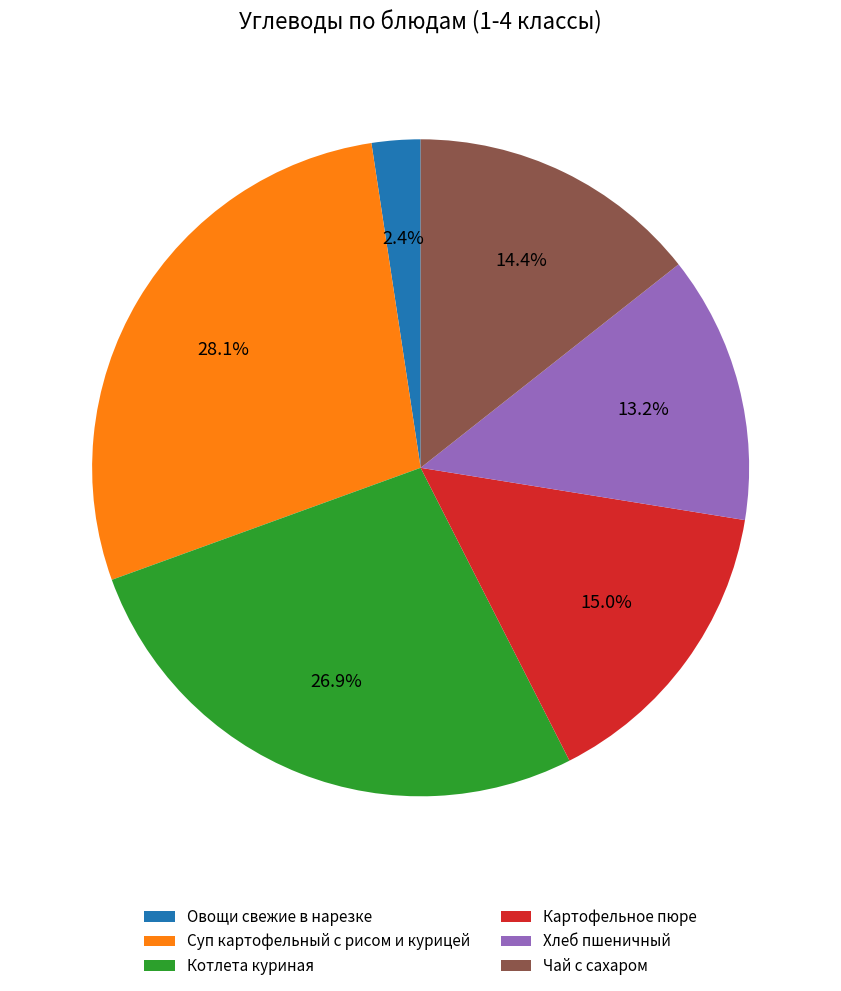

To the nearest percent, what percentage of the pie is Хлеб пшеничный?

13%